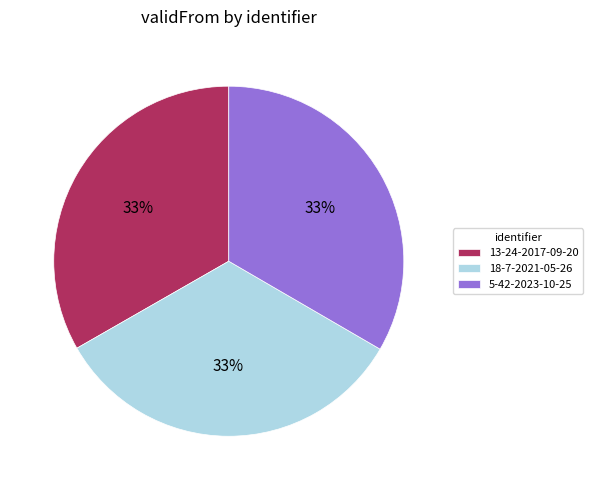

Is there any slice that represents more than half of the pie?

No